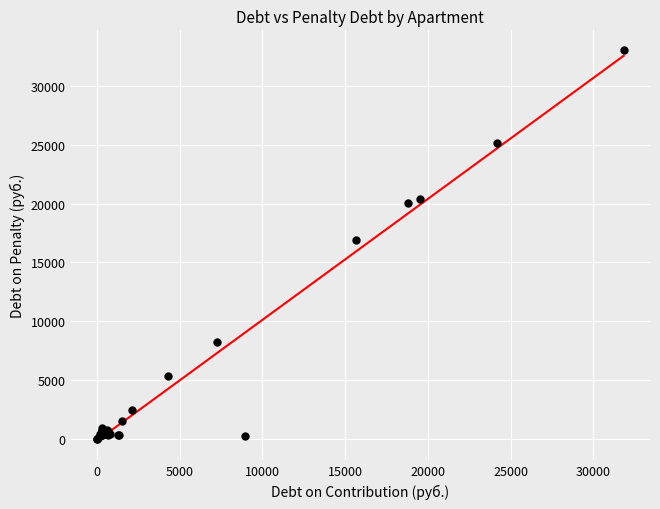

What Y value in the scatter plot is closest to 16545?

16928.6